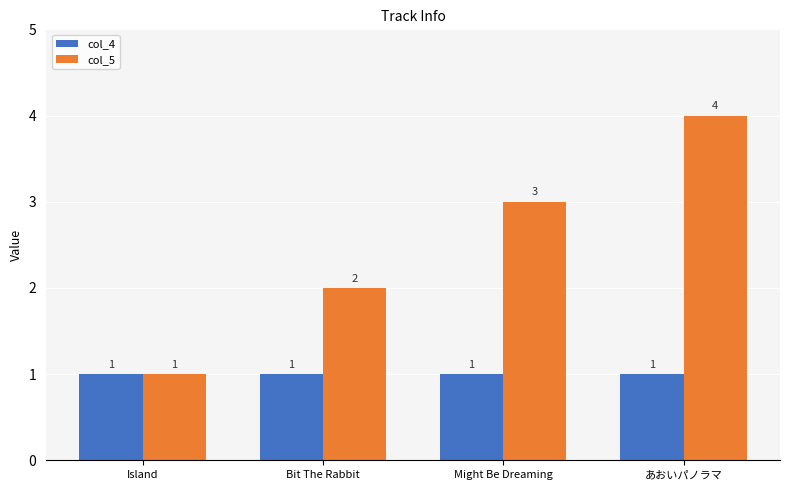

At あおいパノラマ, list the series in order from largest to smallest.

col_5, col_4